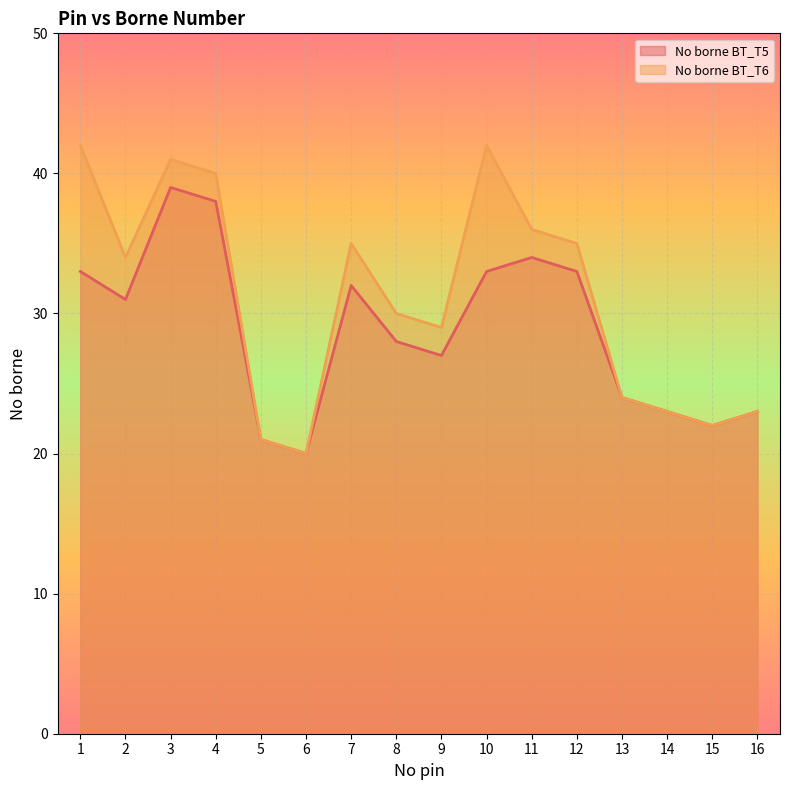

What is the spread (max minus min) of values at 10?

9